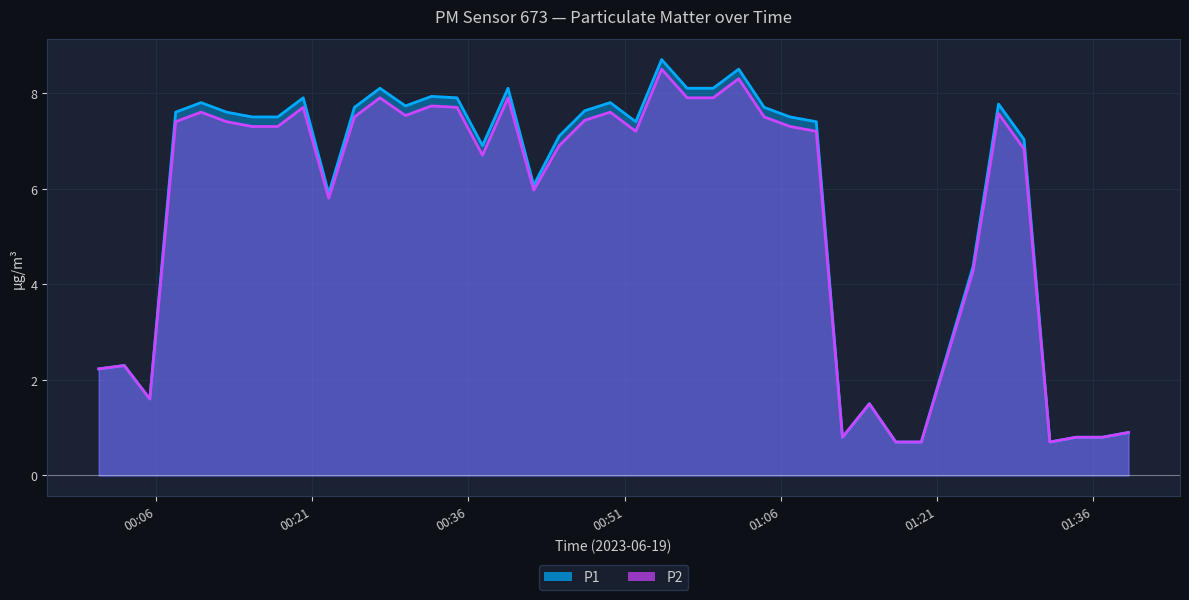

What is the minimum value for P2?

0.7